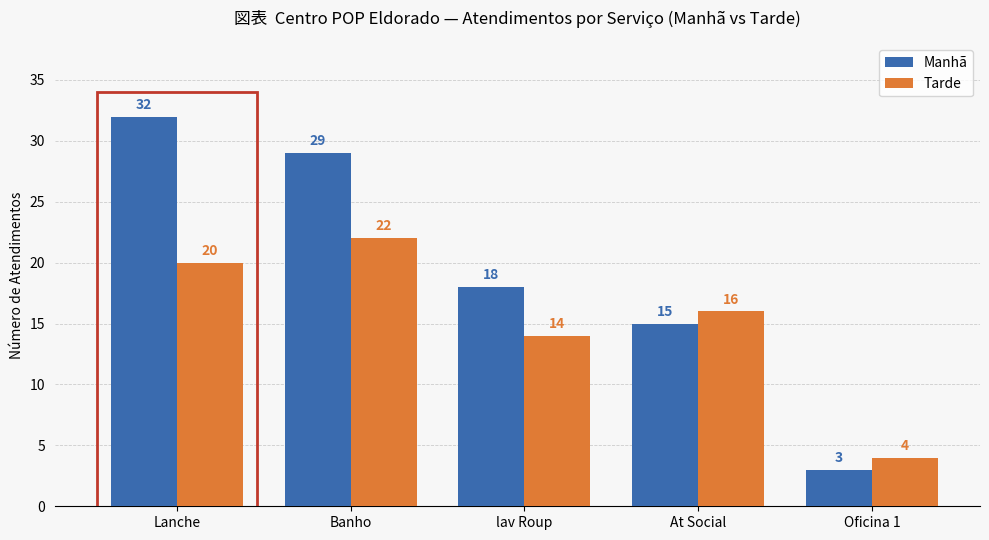

What is the value of the Tarde bar at the 2nd from the left?

22